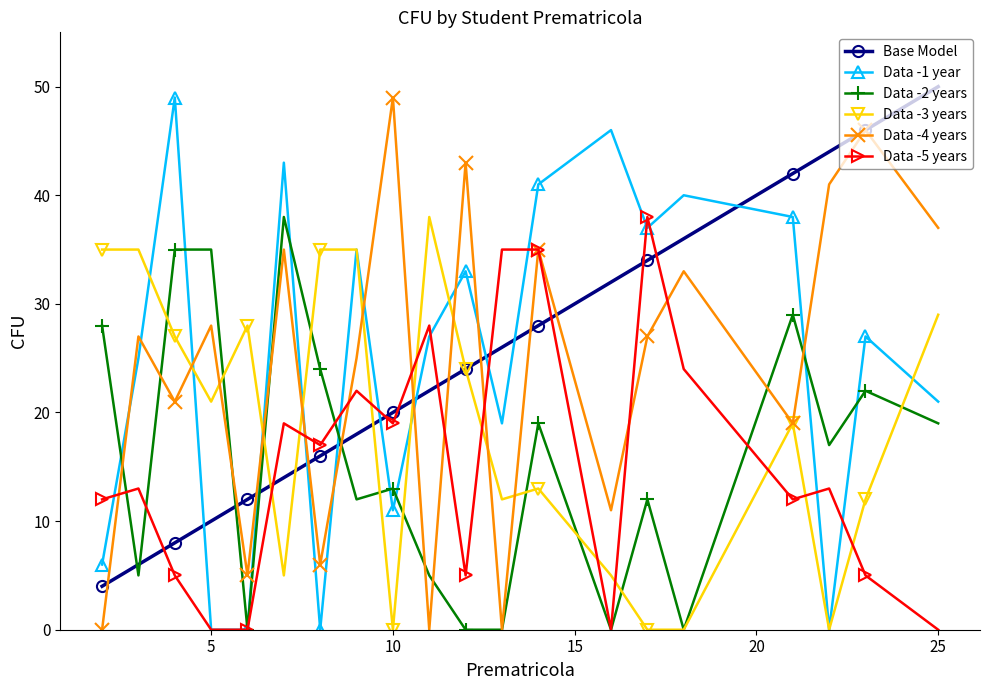

How many times do Data -4 years and Data -1 year cross each other?

11